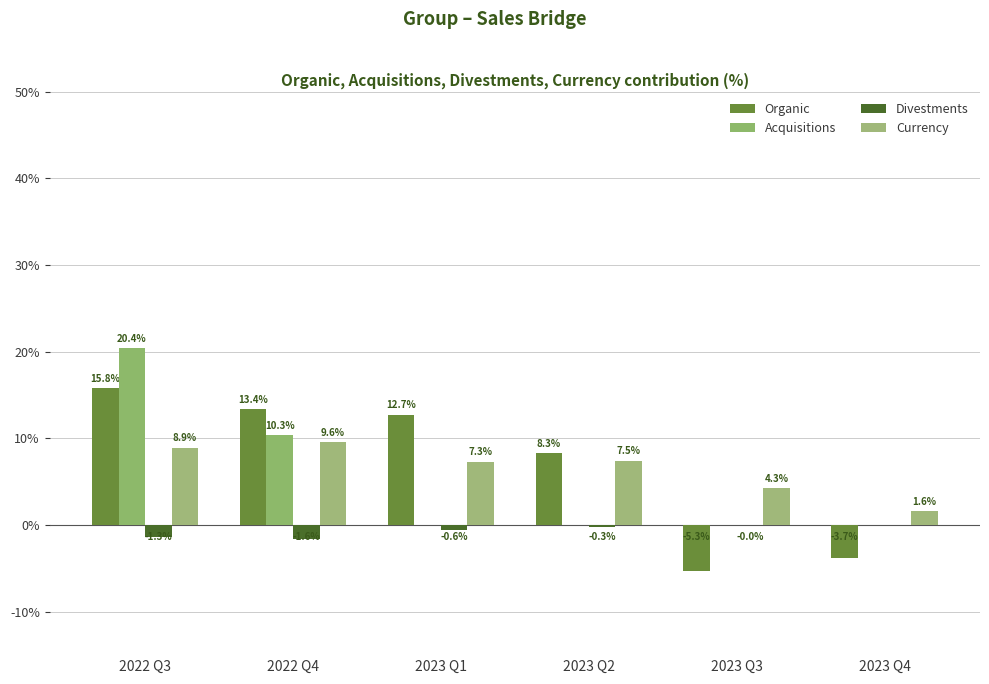

What is the difference between the maximum and minimum values in the Currency series?

8.0